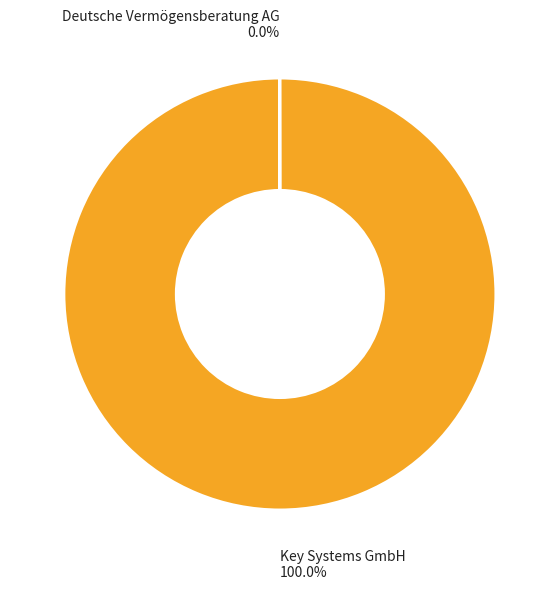

What is the majority slice?

Key Systems GmbH